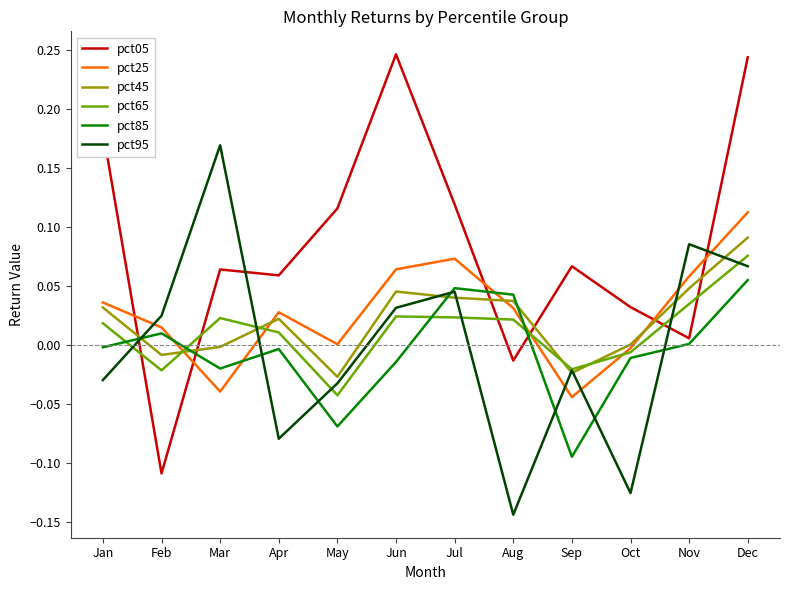

True or false: pct25 and pct85 intersect in this chart.

True